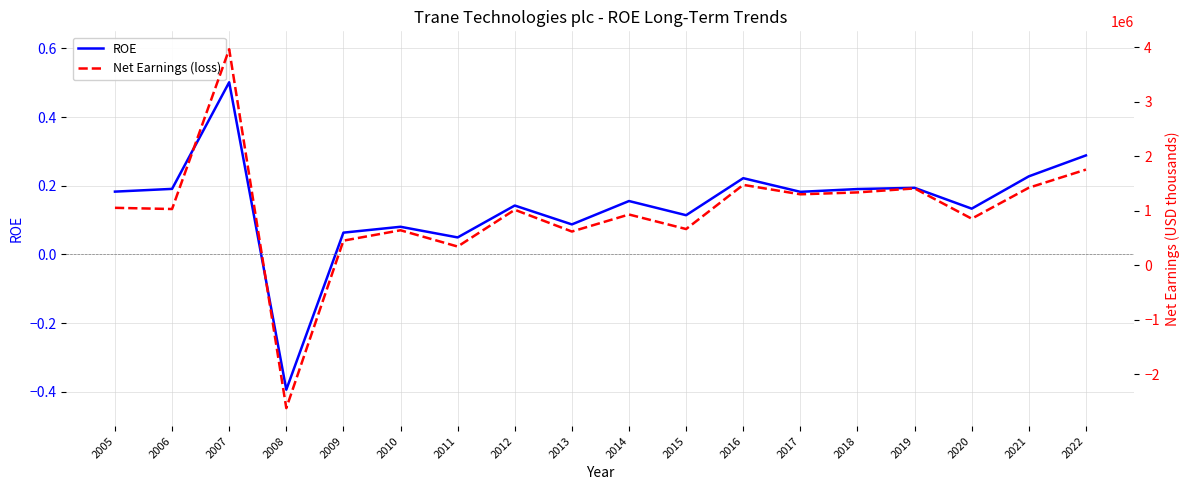

The value of Net Earnings (loss) at 2015 is 664600.0. True or false?

True